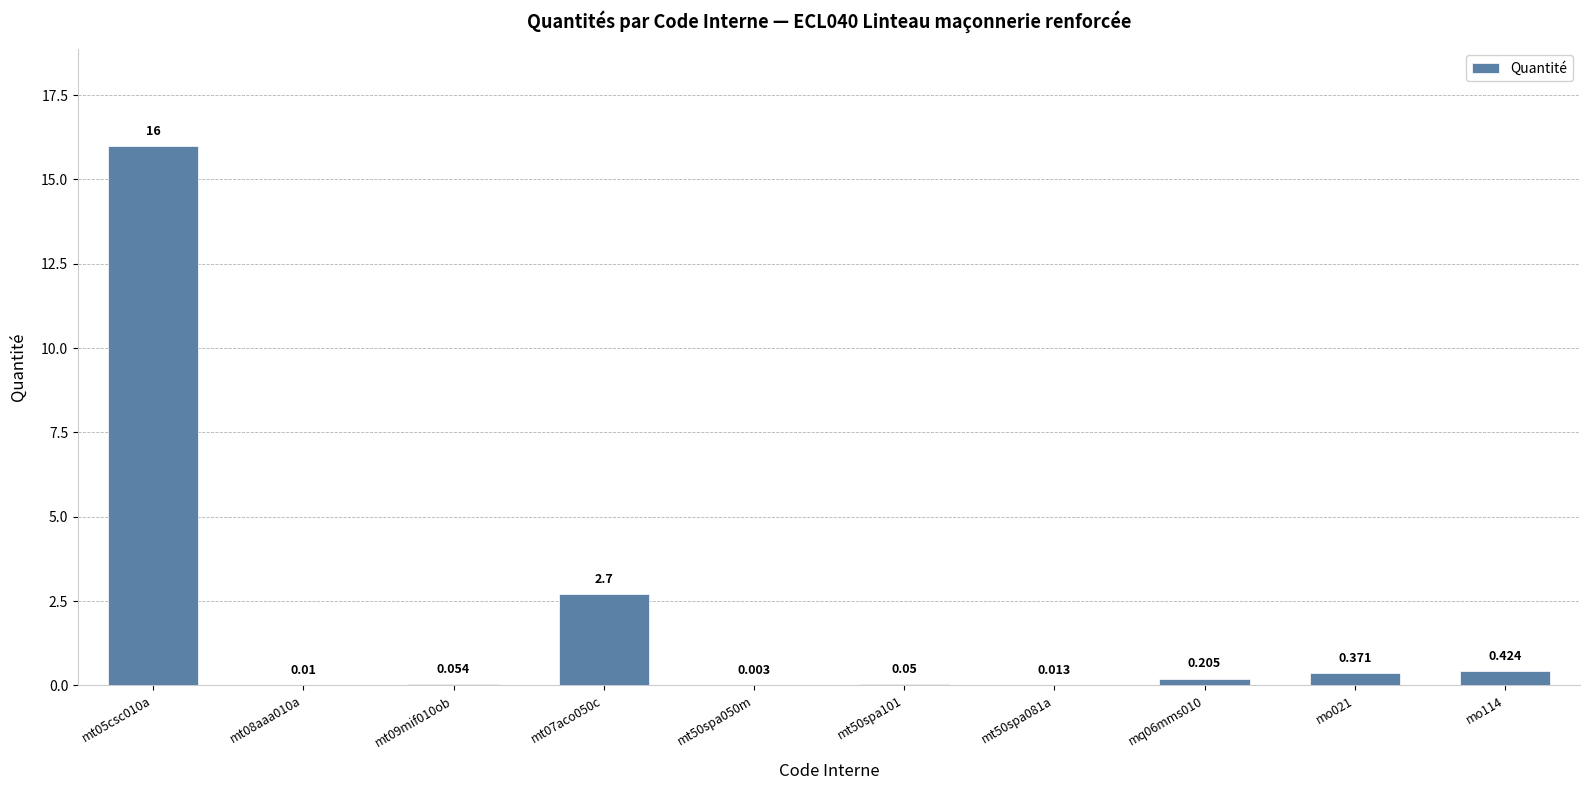

How many data points does each series have?

10